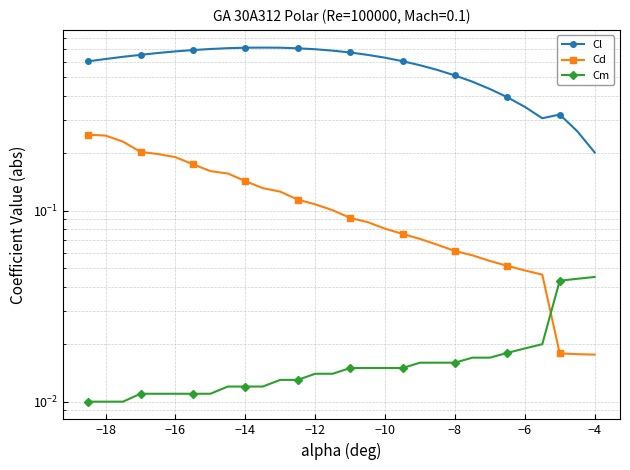

What are all the series names shown in the legend?

Cl, Cd, Cm